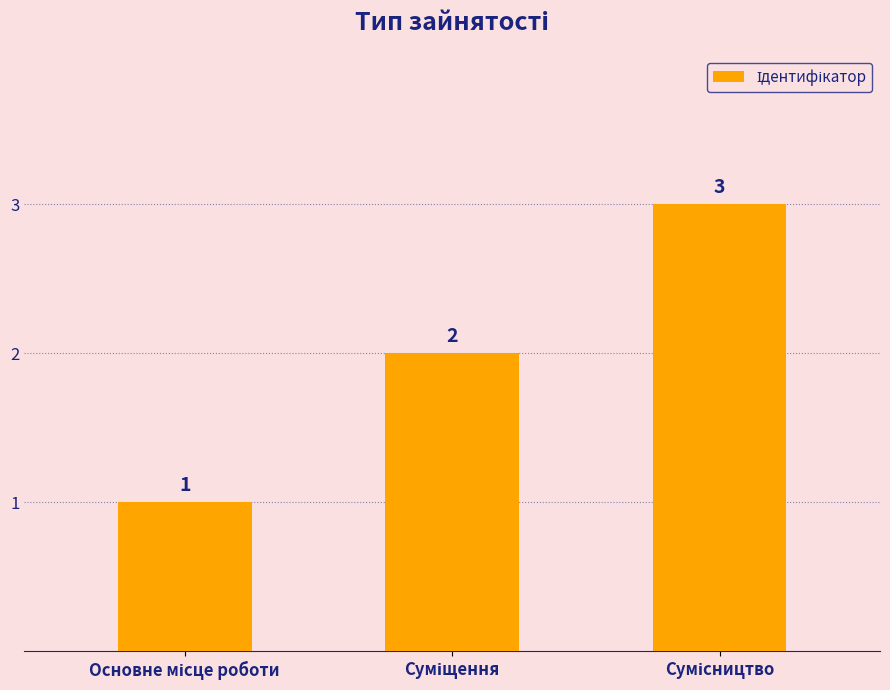

Reading left to right, list all the values displayed in this chart.

1	2	3